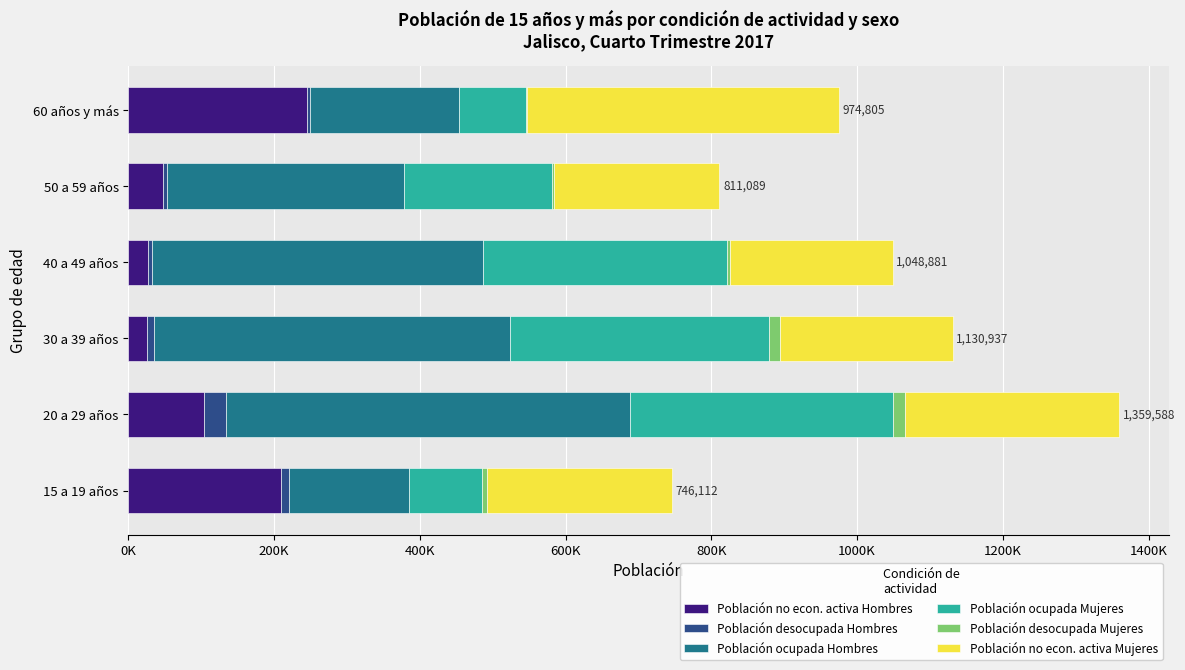

Reading left to right, extract all data points from this chart.

Población no econ. activa Hombres: 208728	104375	25486	26540	47677	244683
Población desocupada Hombres: 11636	29799	9329	5472	5605	4350
Población ocupada Hombres: 164671	554269	489050	454605	324742	204853
Población ocupada Mujeres: 100492	361073	355828	335489	203322	92286
Población desocupada Mujeres: 7116	16406	14524	2993	2719	398
Población no econ. activa Mujeres: 253469	293666	236720	223782	227024	428235